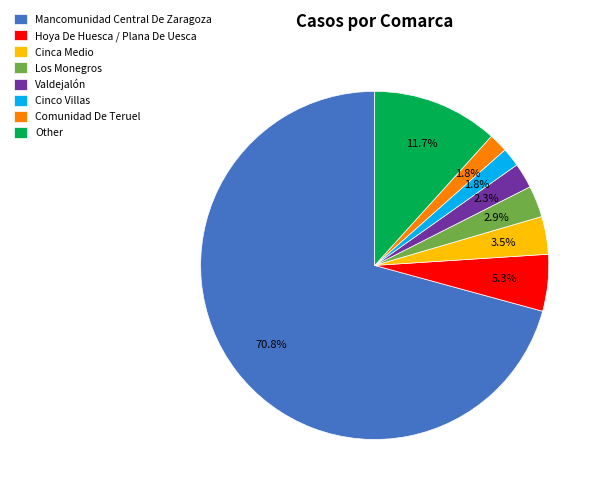

What is the ratio of the value at Cinco Villas to the value at Valdejalón?

0.8